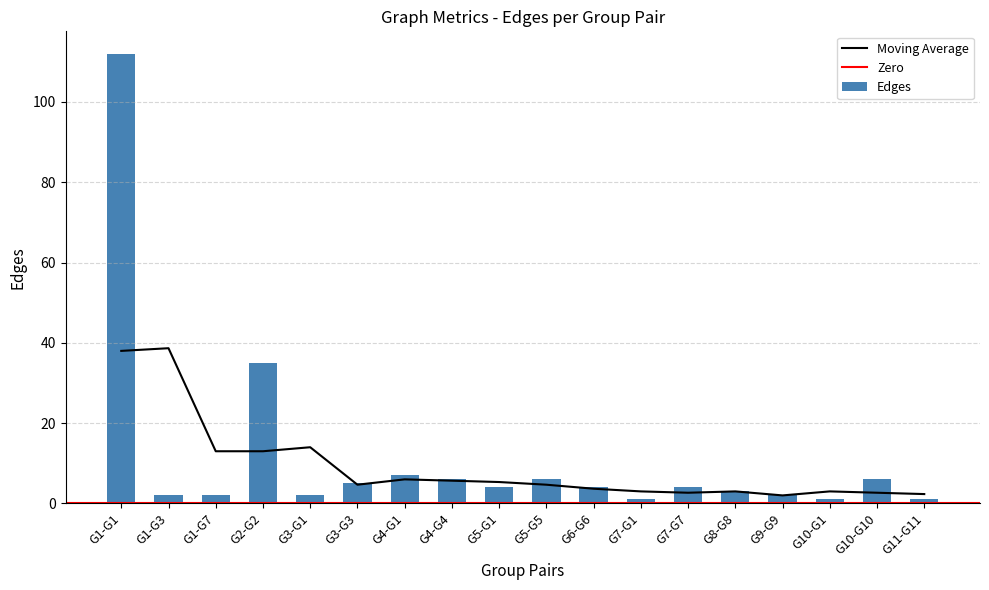

What is the smallest value displayed?

1